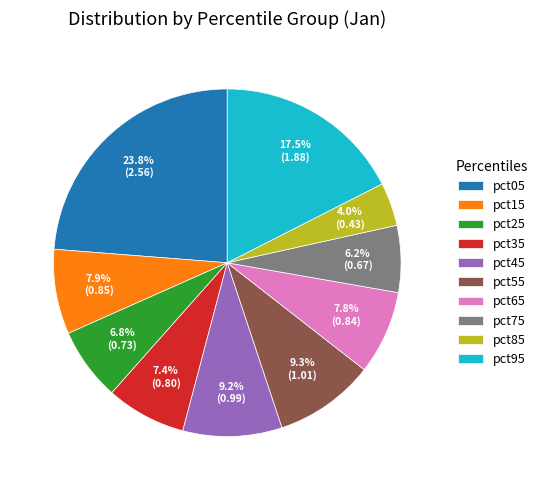

How many slices are in this pie chart?

10